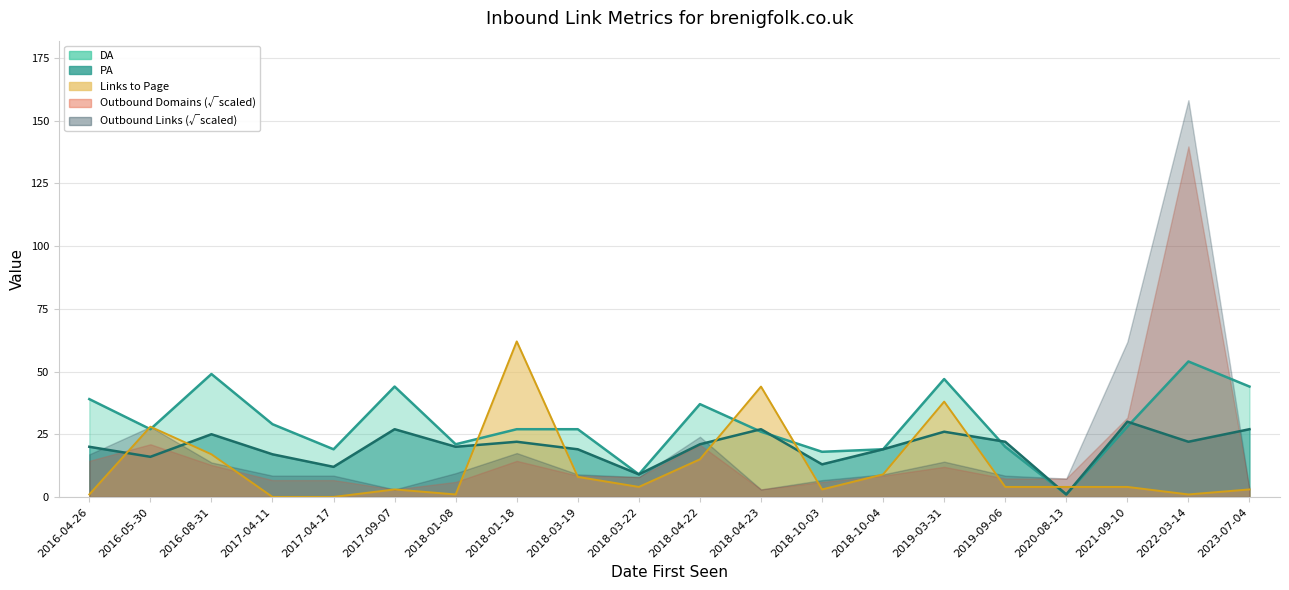

What is the average value of the Links to Page series?

12